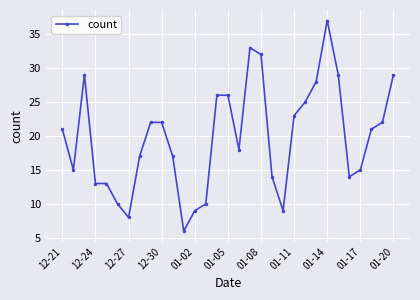

How many lines are shown in the chart?

1